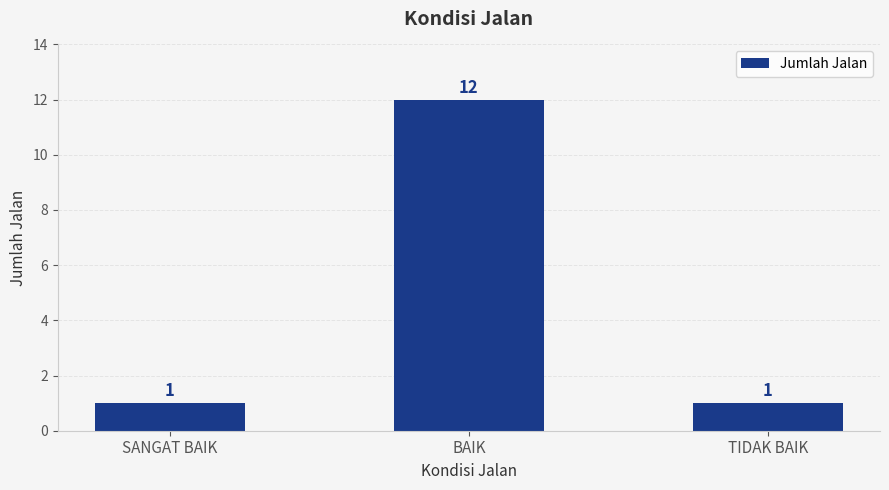

What position from the left is BAIK?

2